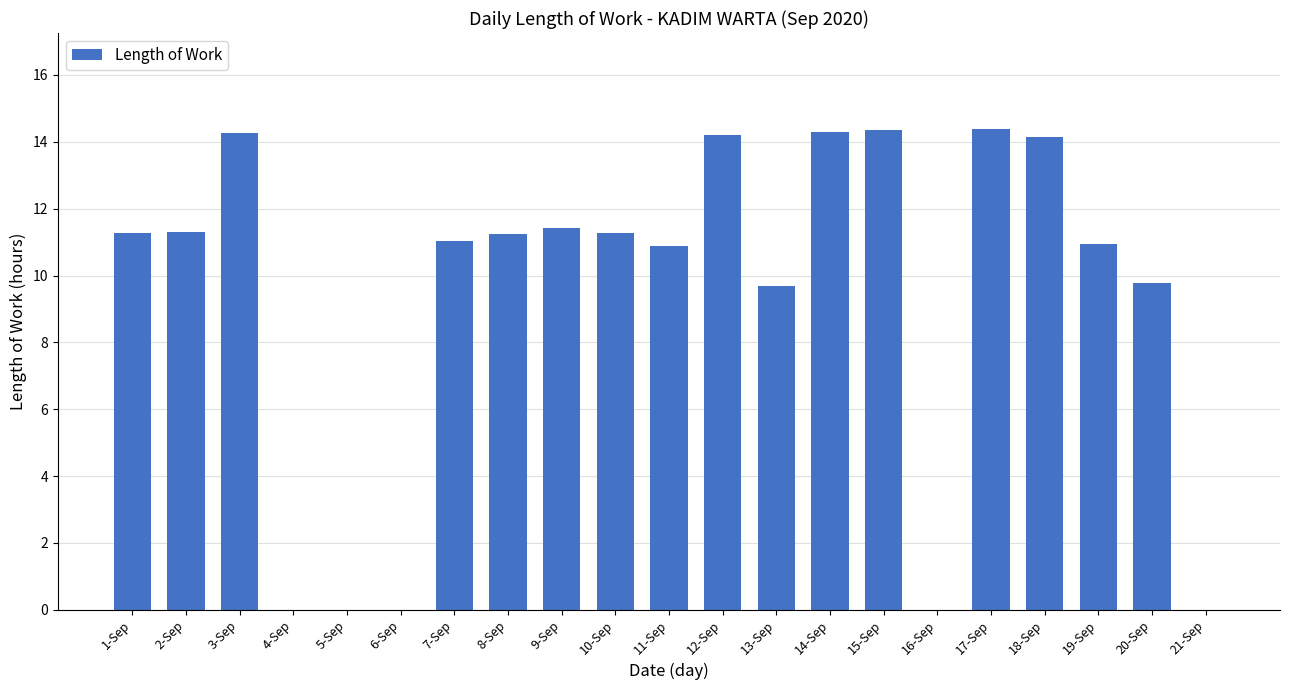

Does the chart contain stacked bars?

No